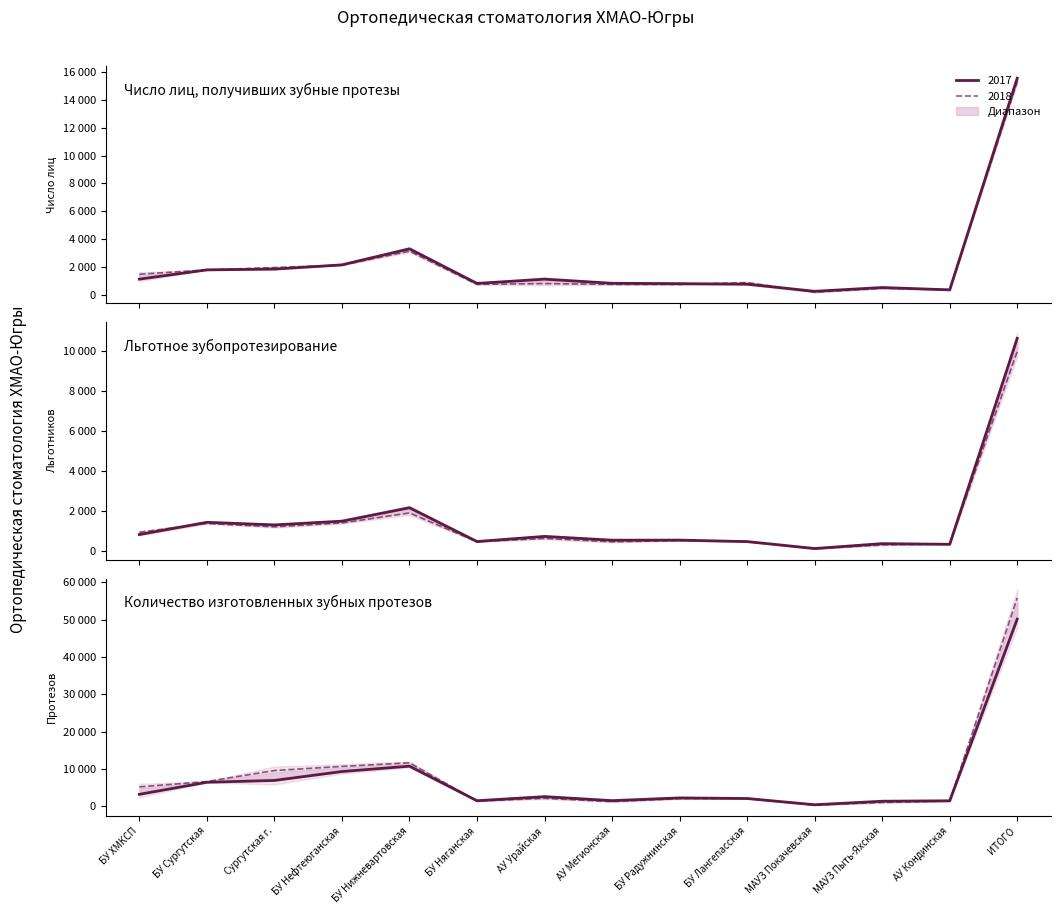

What is the difference between the maximum and minimum values in the Льготное 2018 series?

9892